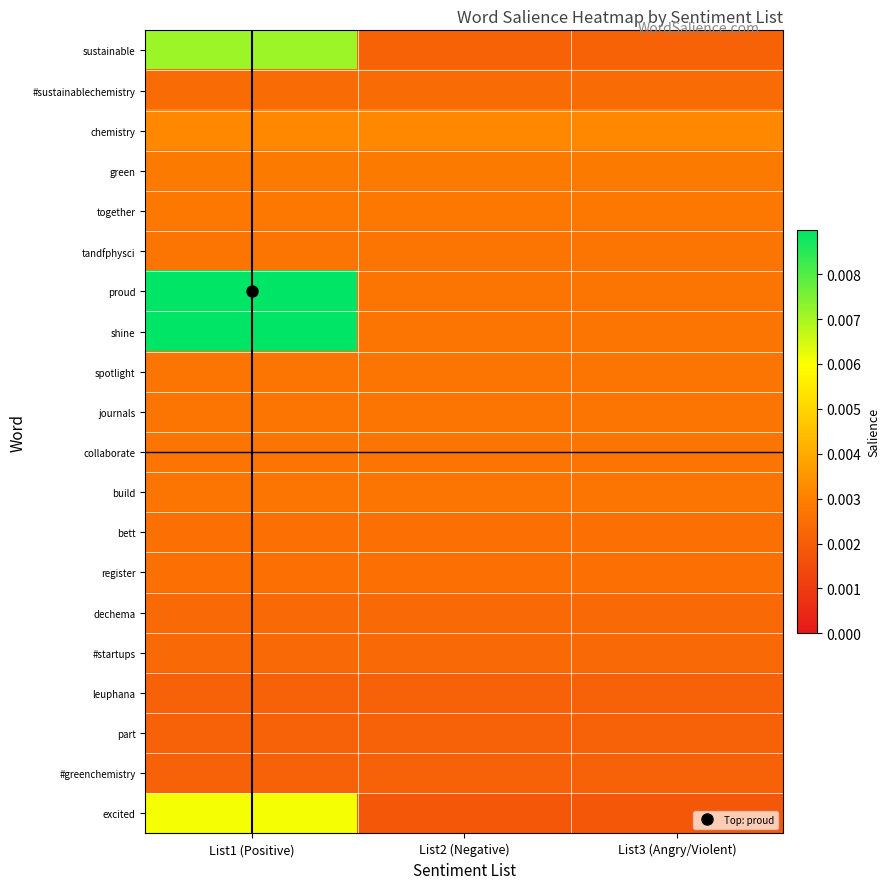

At how many categories does at least one series exceed 0?

3